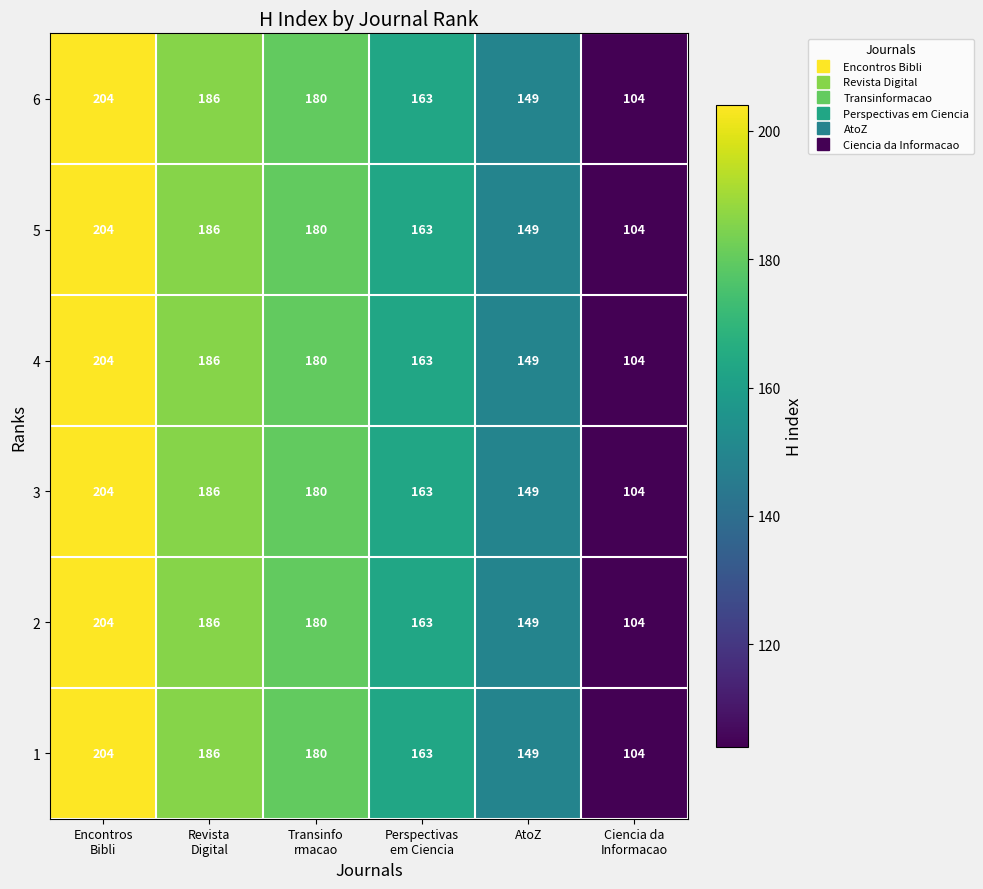

At how many categories does at least one series exceed 176?

3